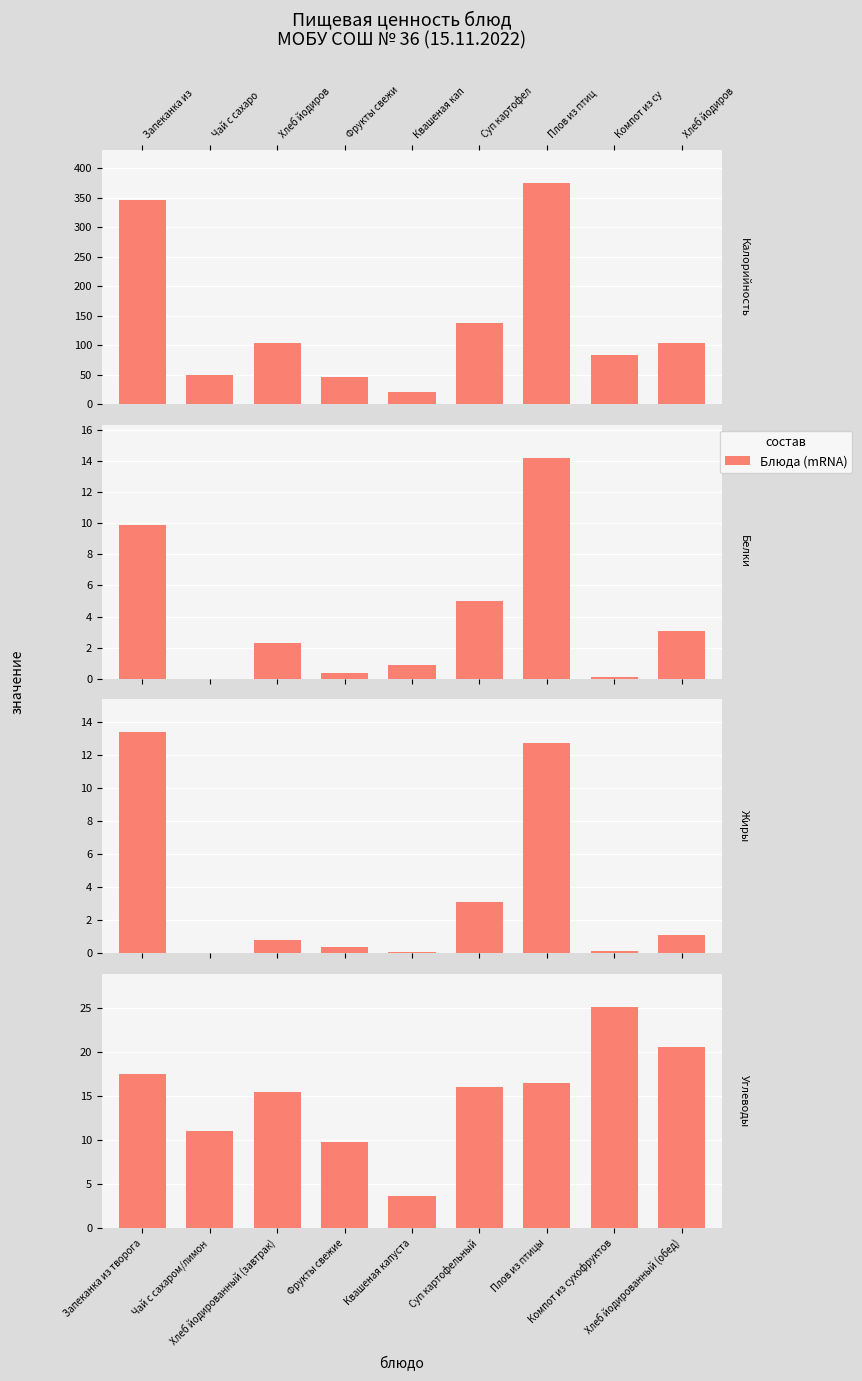

What is the difference between the maximum and second lowest values in the Белки series?

14.1